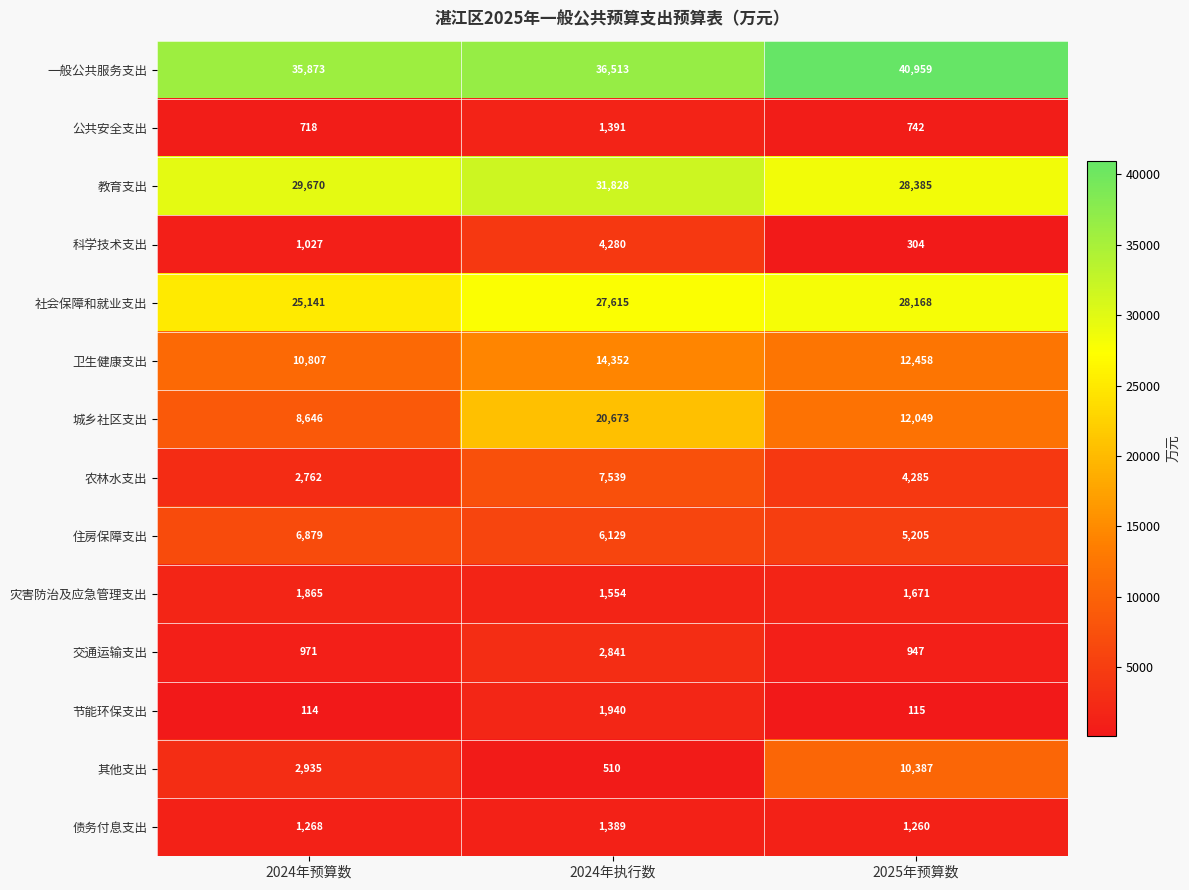

What is the minimum value for 卫生健康支出?

10807